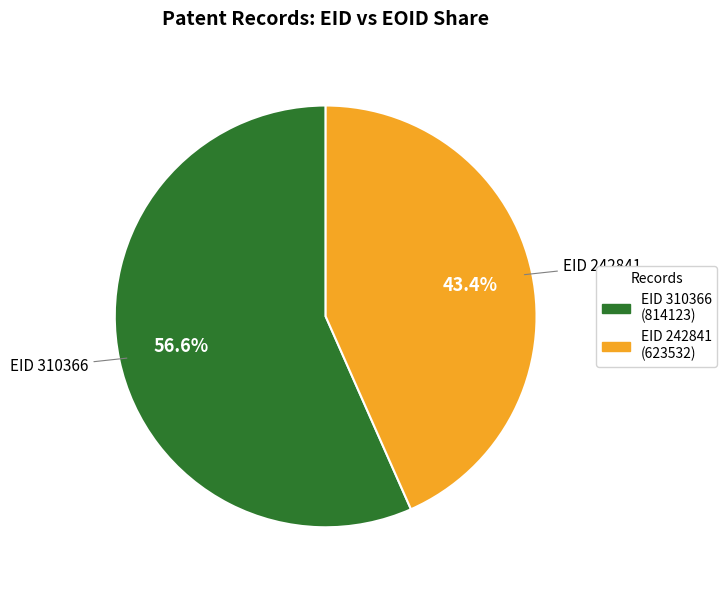

Count the number of slices in the pie.

2